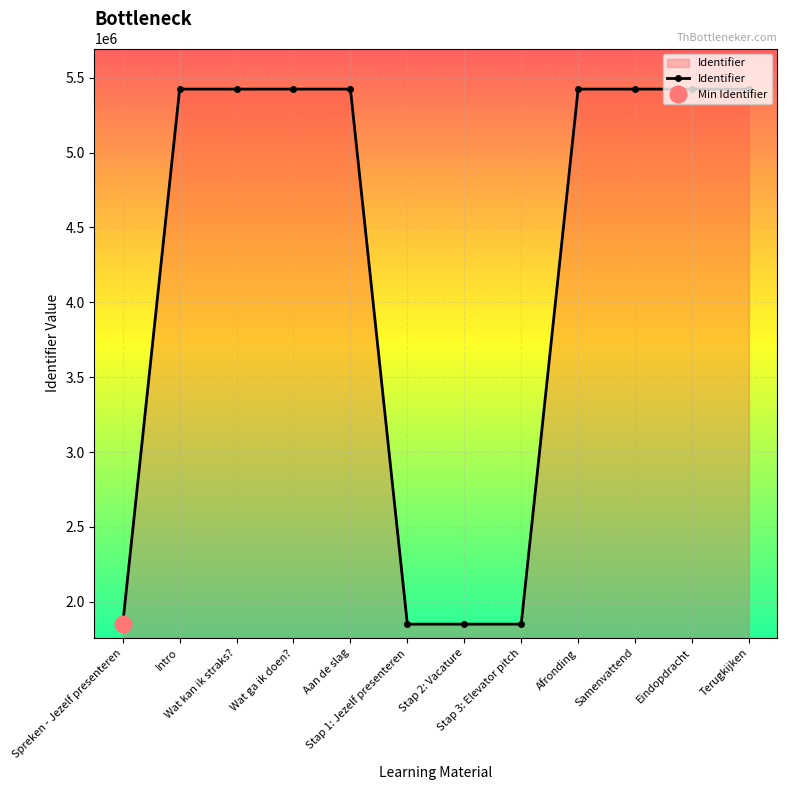

Which has a higher value, Aan de slag or Wat ga ik doen??

Aan de slag